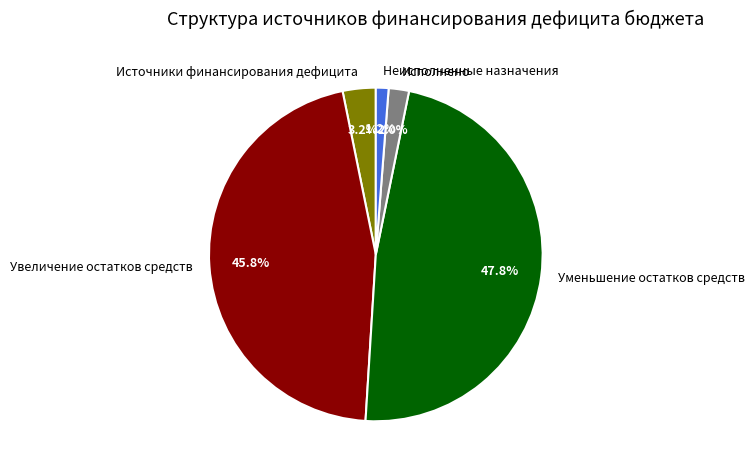

Do Уменьшение остатков средств and Источники финансирования дефицита together represent more than half of the pie?

Yes